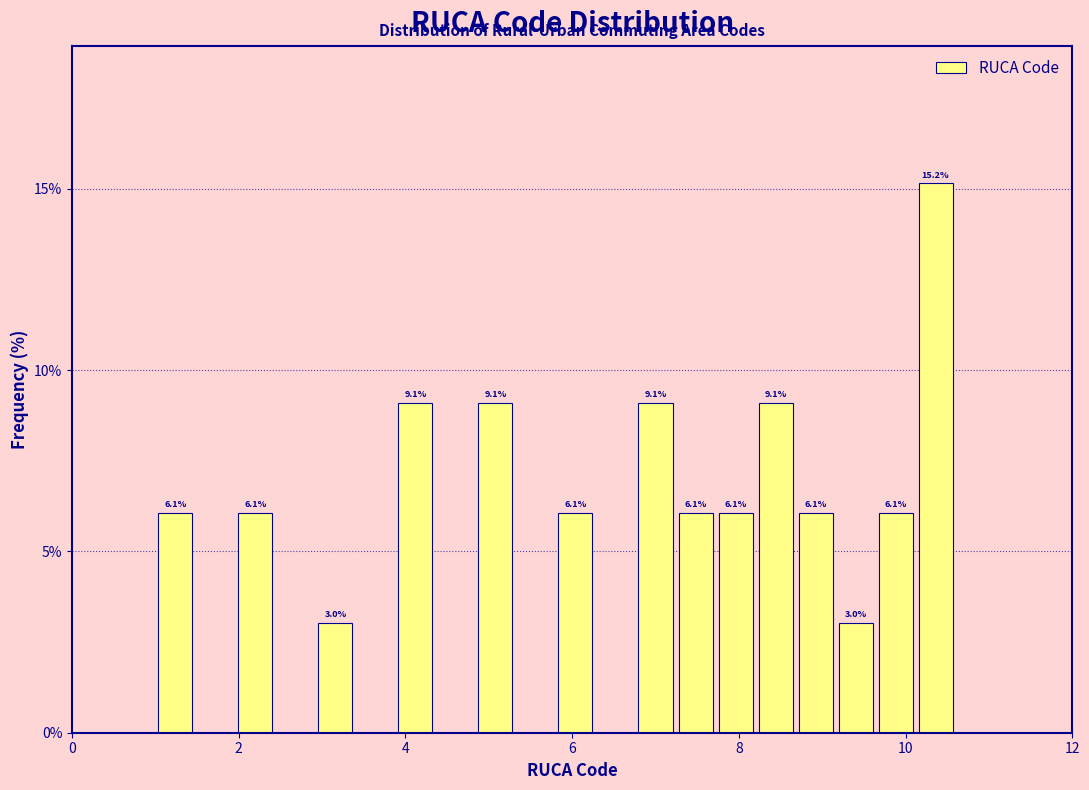

Around what value on the x-axis is the tallest bar? Give the approximate position of its centre, as read against the axis.

10.4